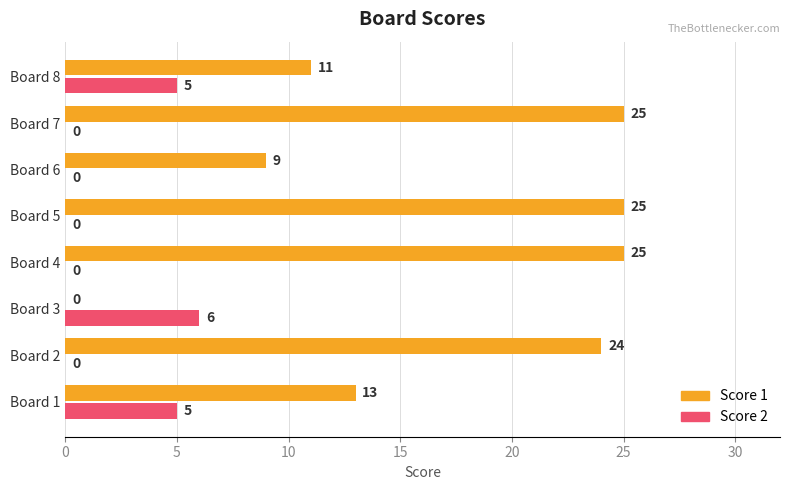

How many values in the Score 2 series exceed 0?

3